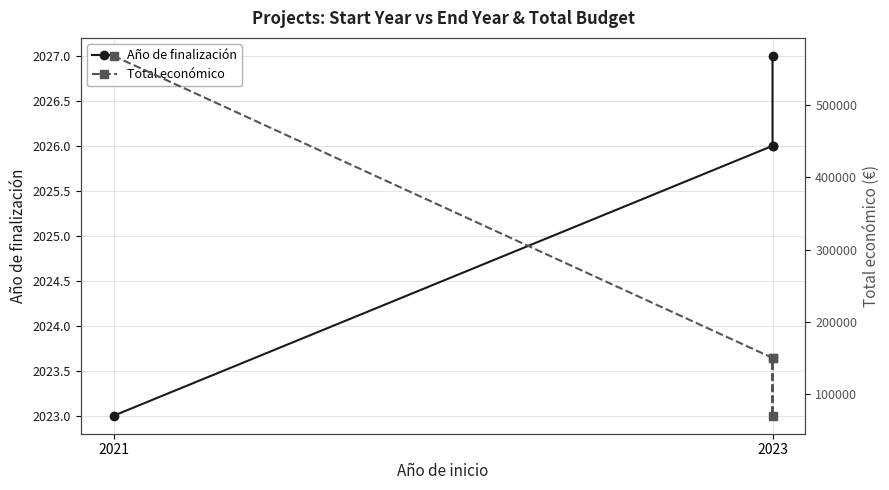

How many categories are shown in the chart?

4